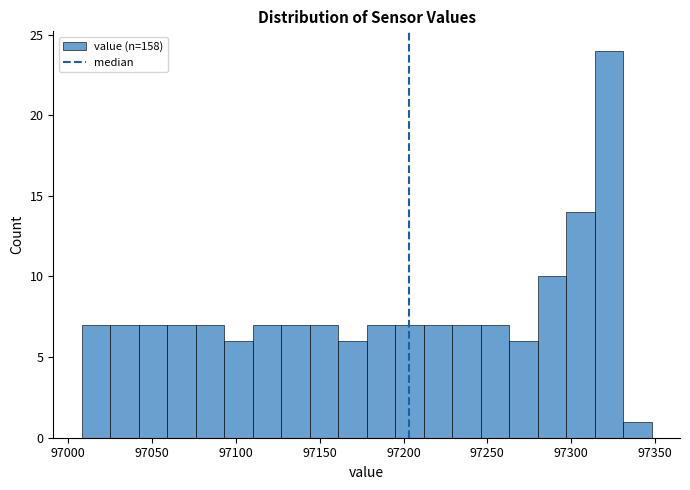

Around what value on the x-axis is the tallest bar? Give the approximate position of its centre, as read against the axis.

97325